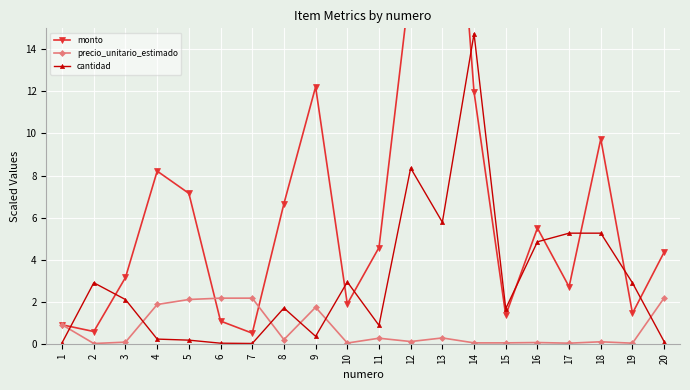

Between which two adjacent categories do cantidad and precio_unitario_estimado first intersect?

1 and 2